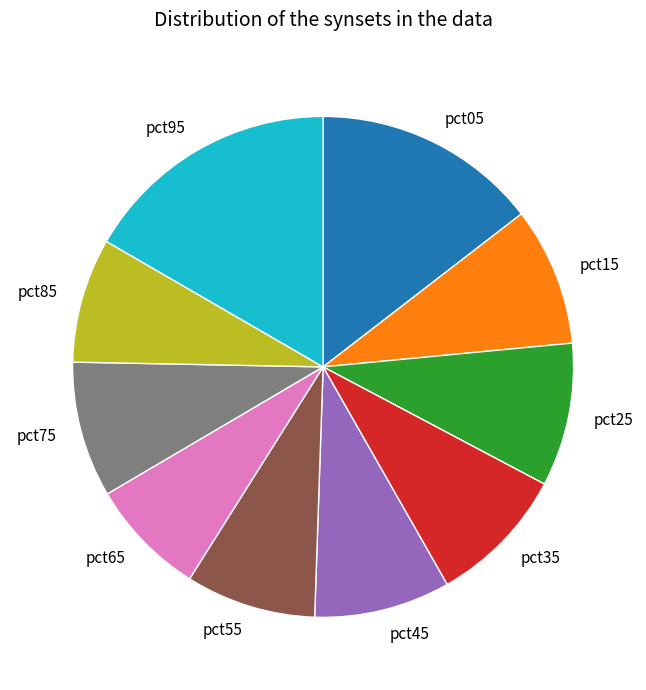

Is there any slice that represents more than half of the pie?

No